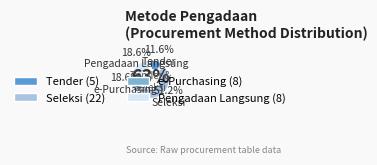

What percentage is the Penunjukan Langsung slice, to the nearest percent?

10%